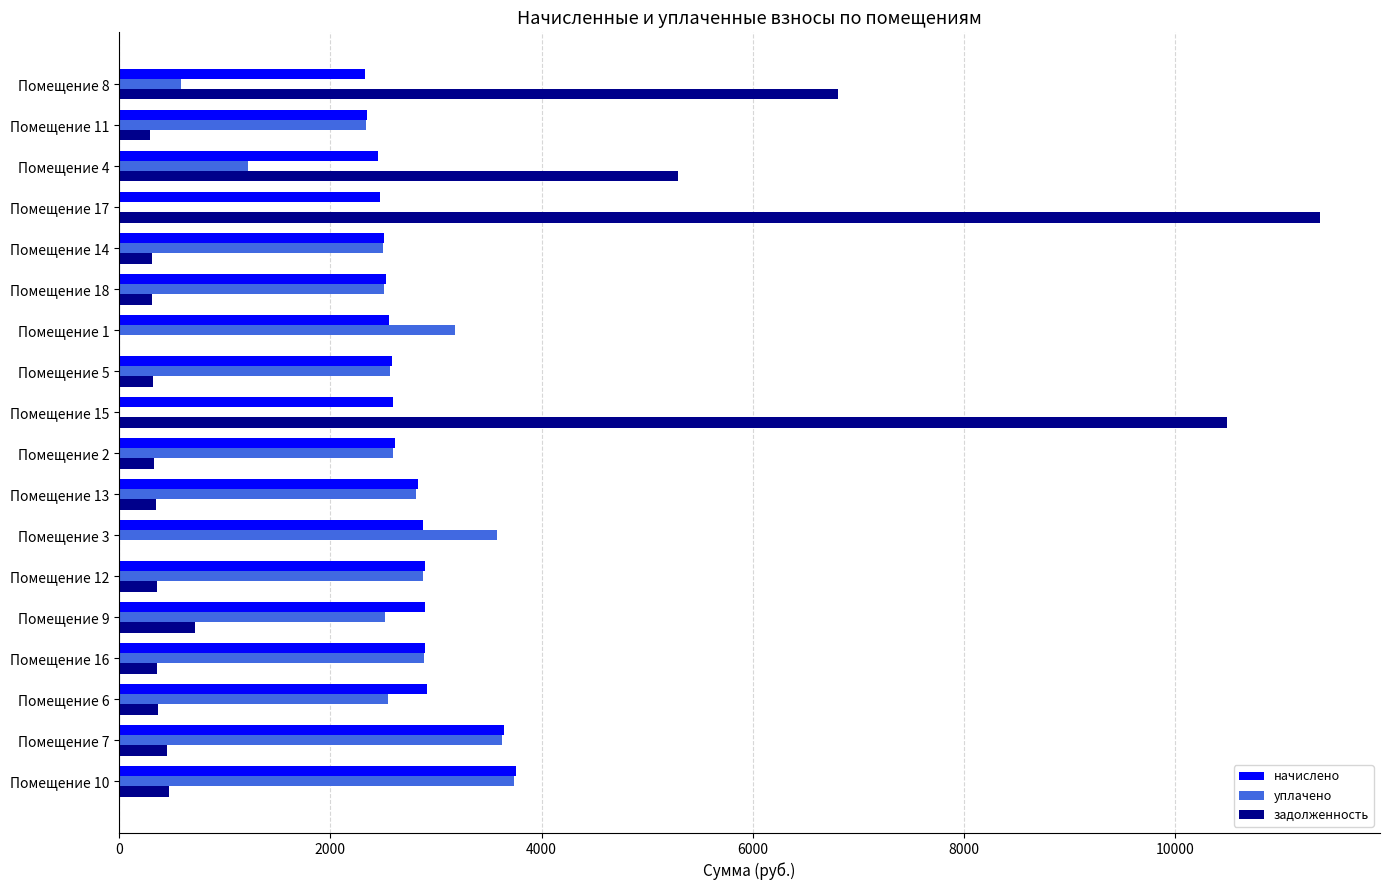

Where is начислено nearest to the value 3044?

Помещение 6